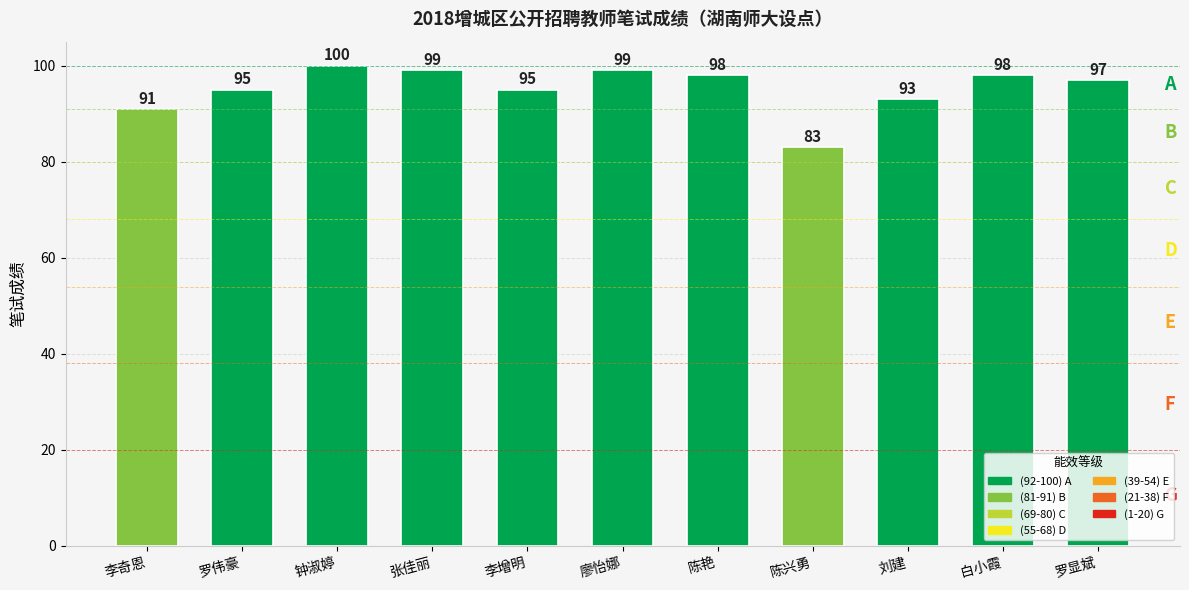

Reading right to left, transcribe all the data shown in this chart.

97	98	93	83	98	99	95	99	100	95	91